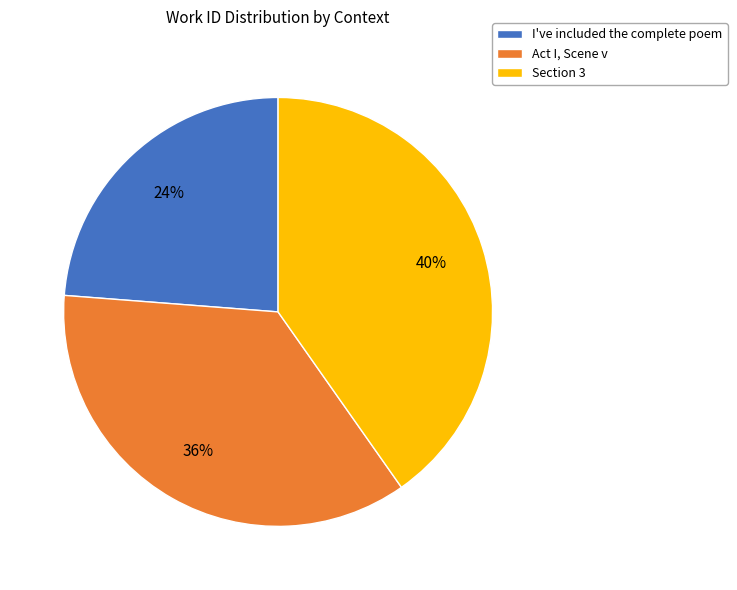

True or false: I've included the complete poem accounts for 24% of the total.

True